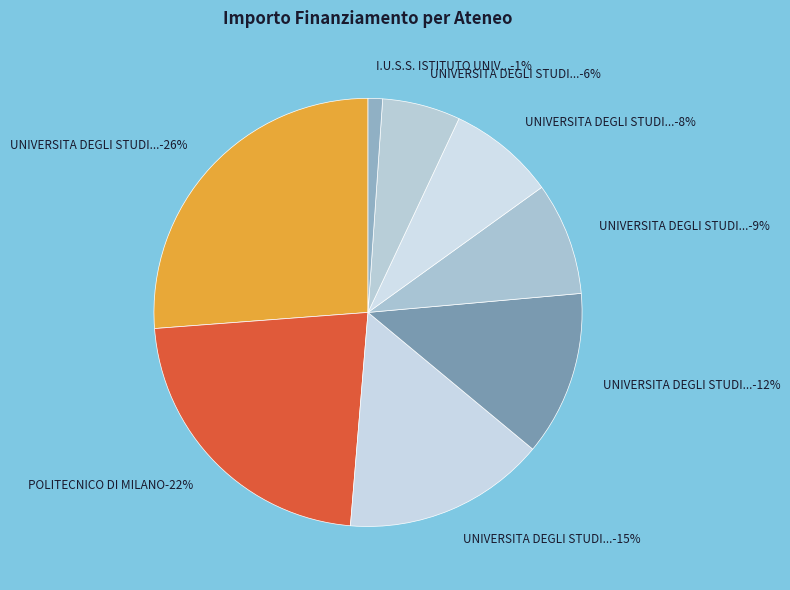

What is the smallest slice in the pie chart?

I.U.S.S. ISTITUTO UNIVERSITARIO